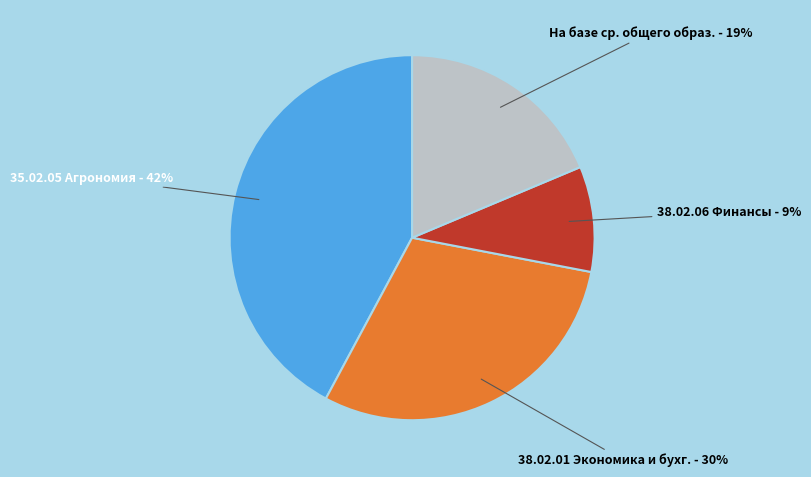

To the nearest percent, what is the average slice percentage?

25%